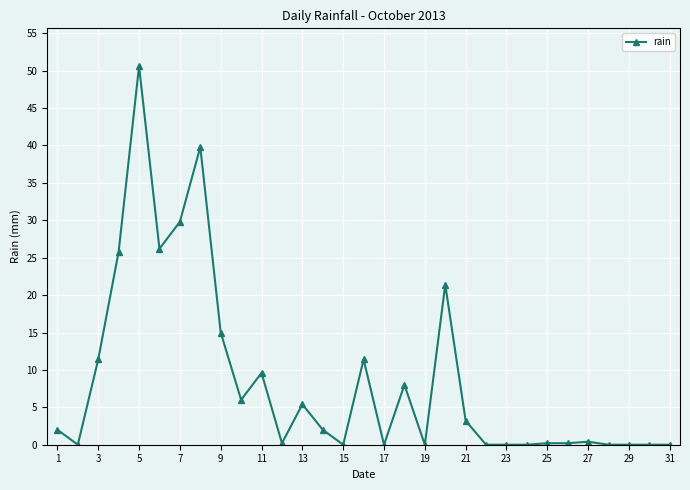

What is the greatest value displayed?

50.6